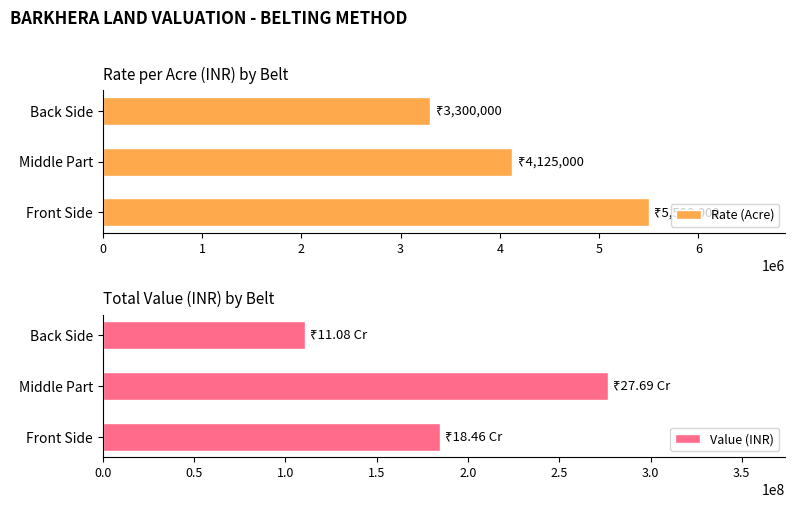

What is the minimum value for Rate (Acre)?

3300000